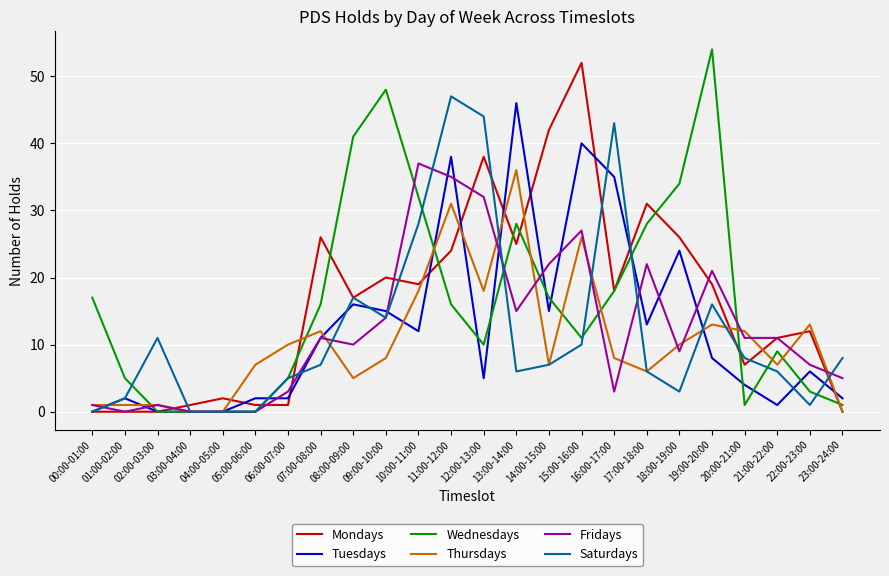

What is the highest value of the Fridays series?

37